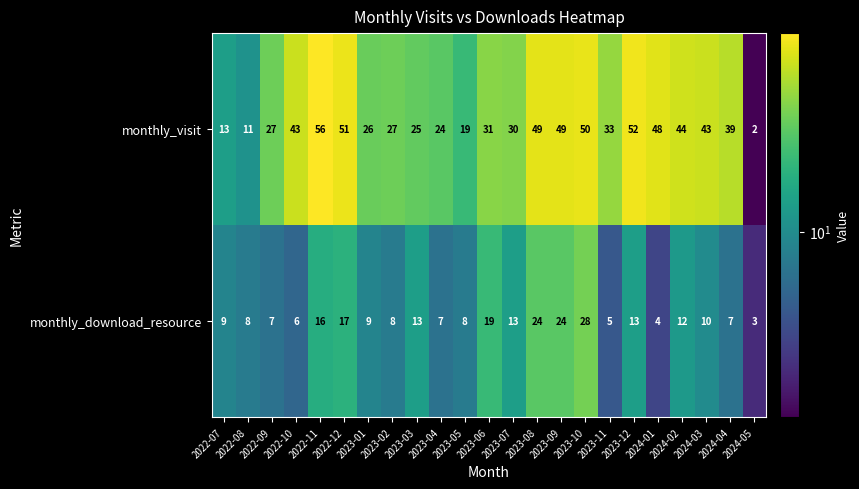

What is the difference between the monthly_visit values at 2024-05 and 2023-06?

29